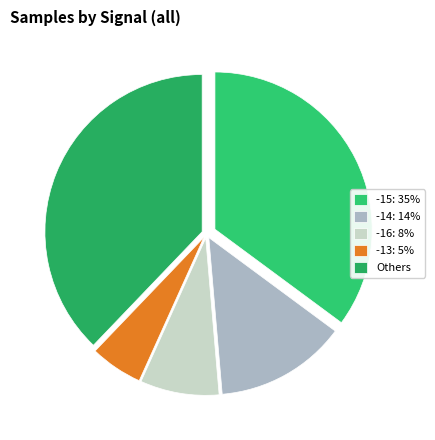

How many segments does this pie chart have?

5